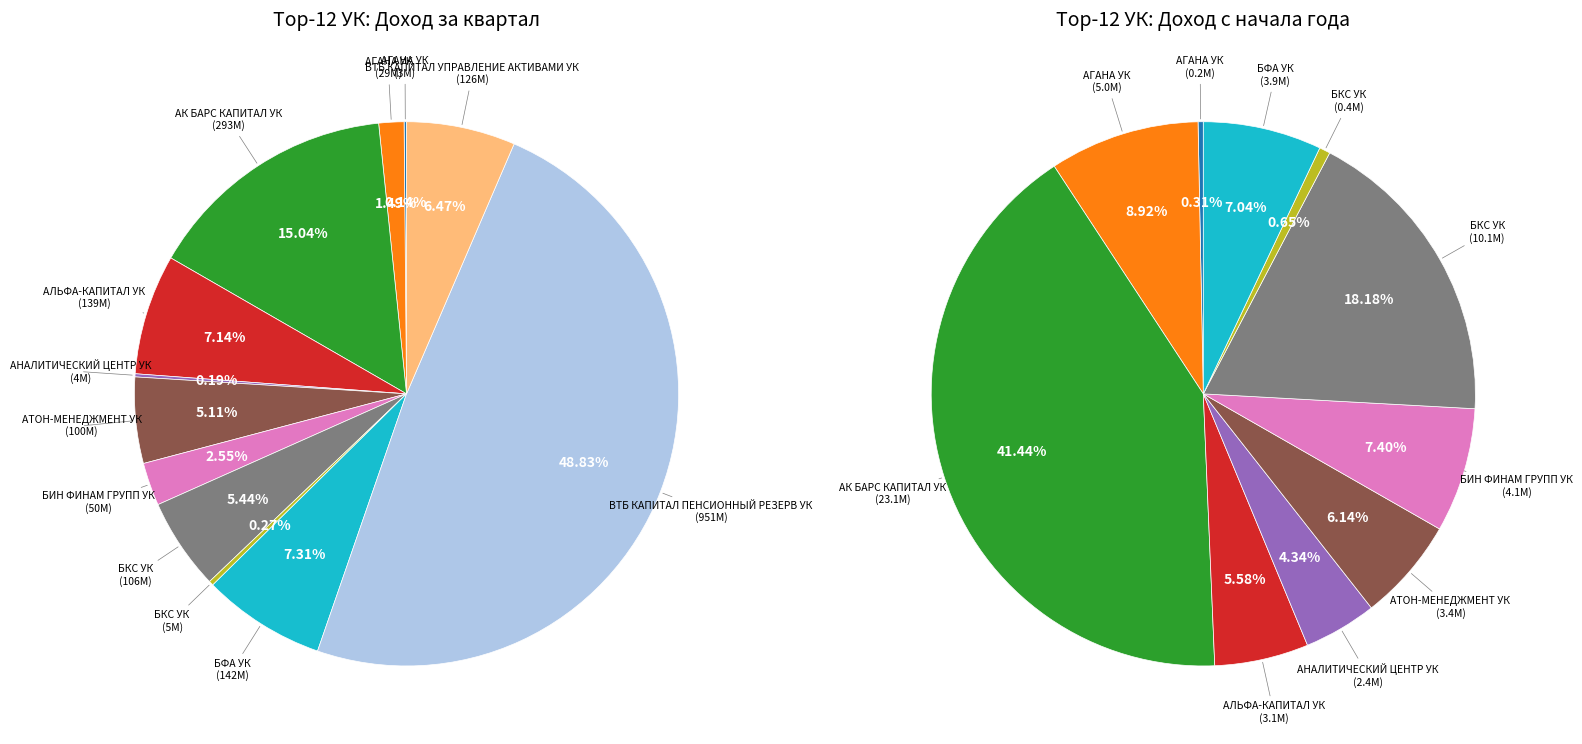

Which category has the biggest portion of the pie?

ВТБ КАПИТАЛ ПЕНСИОННЫЙ РЕЗЕРВ УК